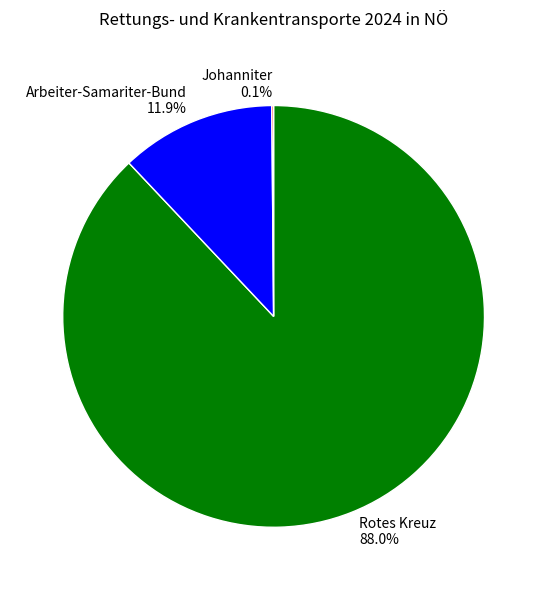

Combined, do Arbeiter-Samariter-Bund and Rotes Kreuz account for over 50%?

Yes